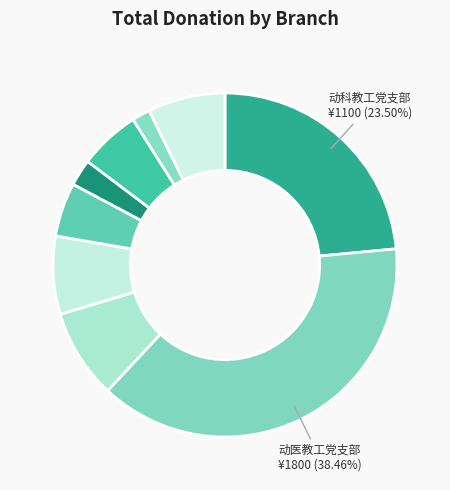

To the nearest percent, what is the average slice percentage?

11%